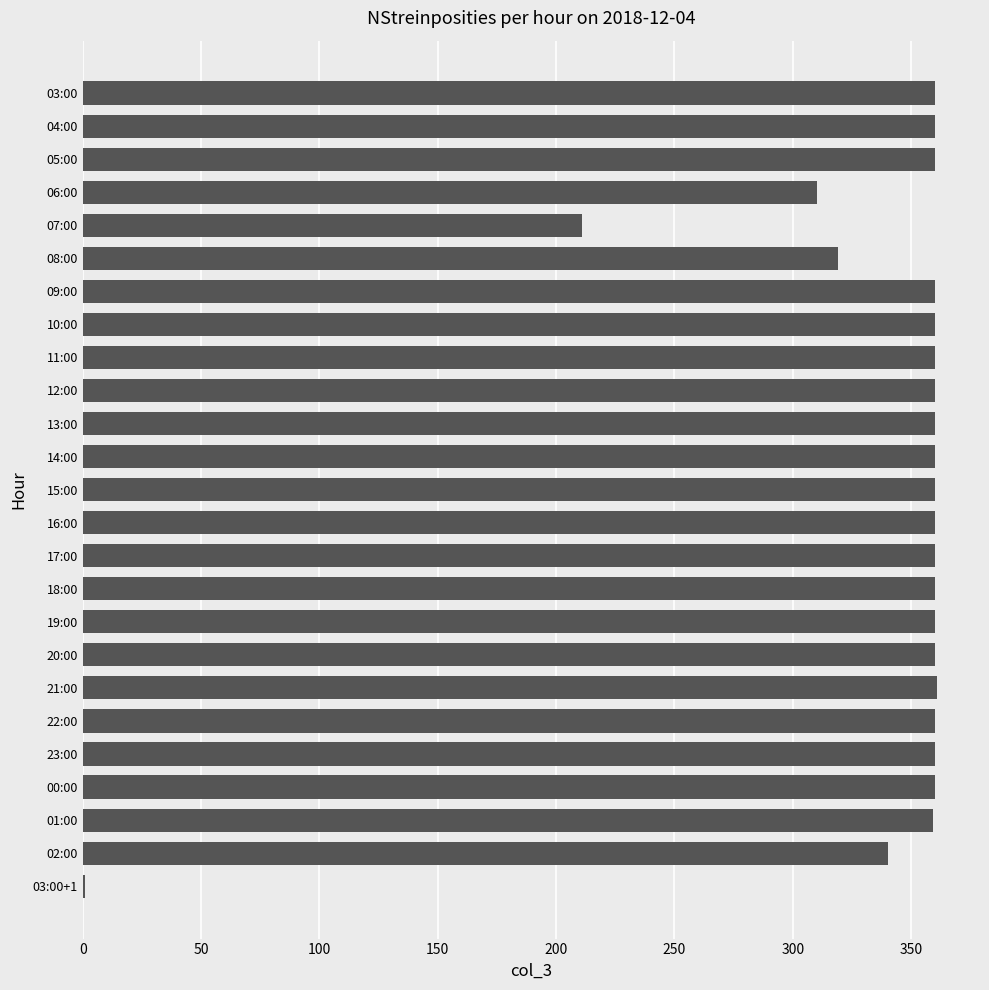

Between 19:00 and 07:00, which is larger?

19:00